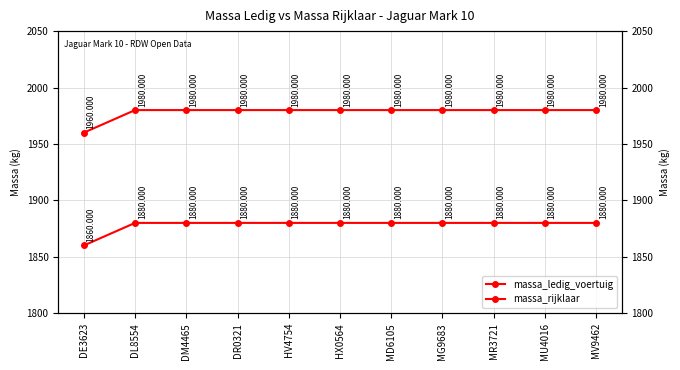

What is the greatest value displayed?

1980